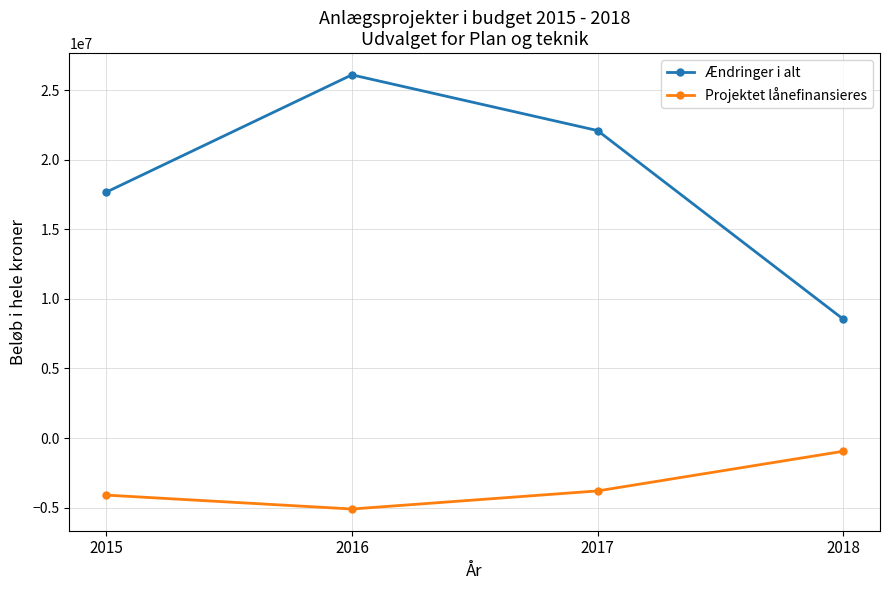

What is the spread (max minus min) of values at 2016?

31204000